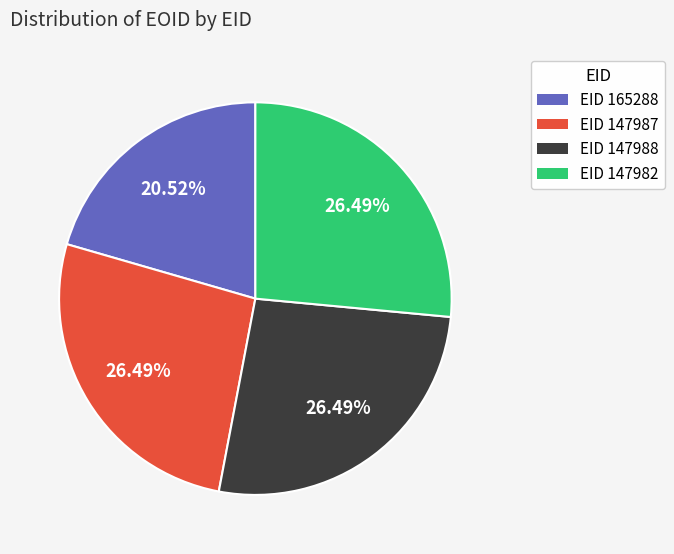

Is there any slice that represents more than half of the pie?

No